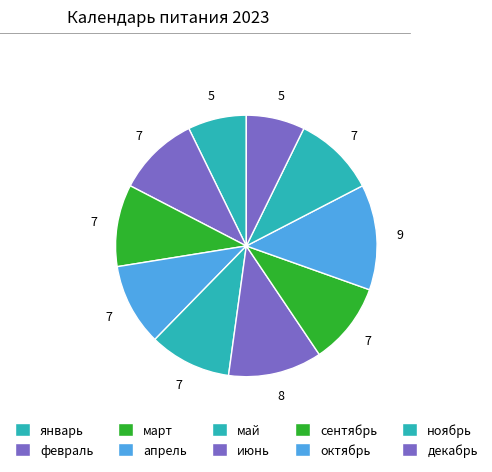

What portion of the pie excludes октябрь?

87.0%